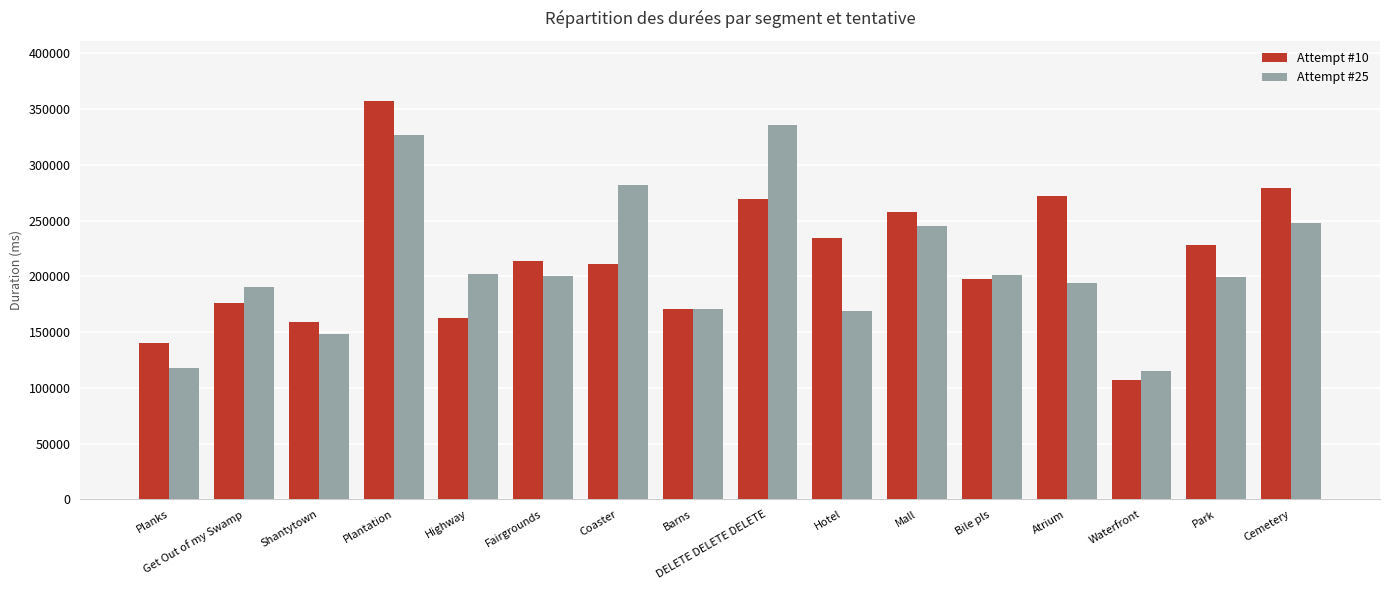

List the series in order of their peak value, lowest first.

Attempt #25, Attempt #10